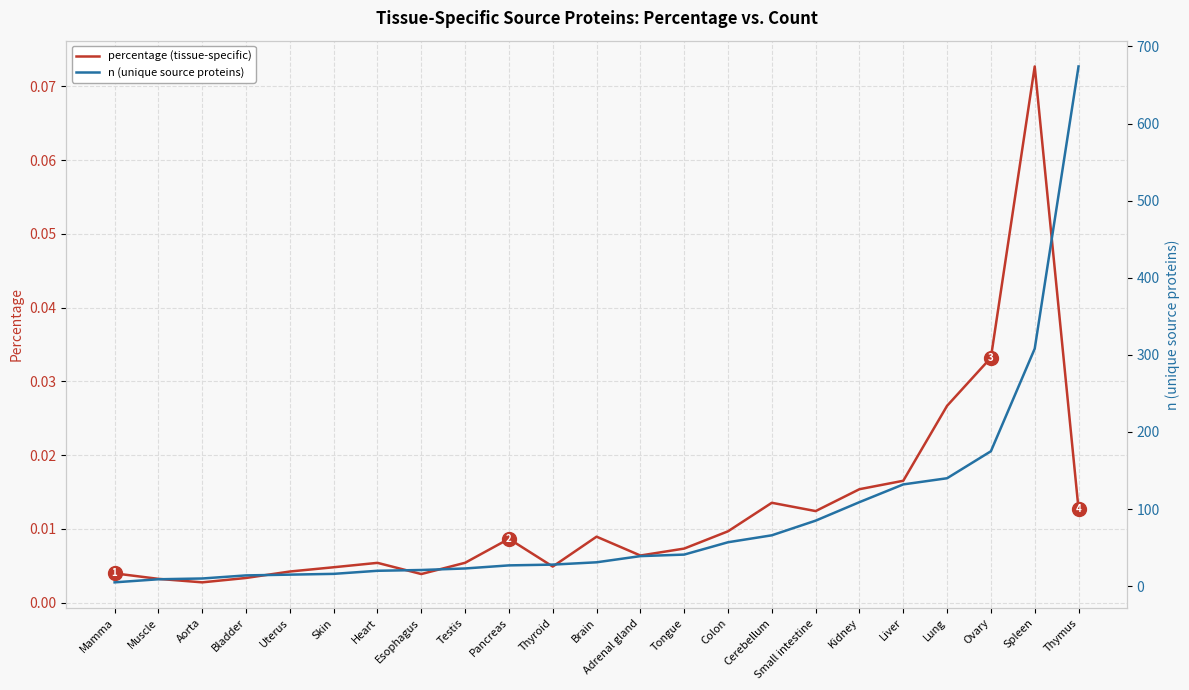

At which category does the chart reach its minimum across all series?

Aorta